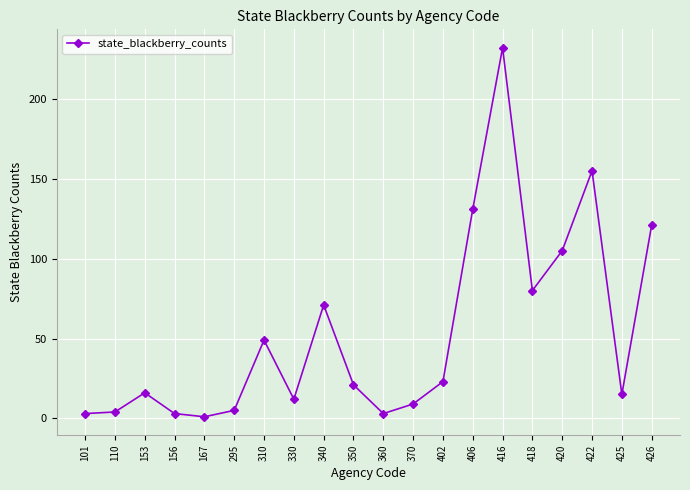

Which category has the highest value across all series?

416